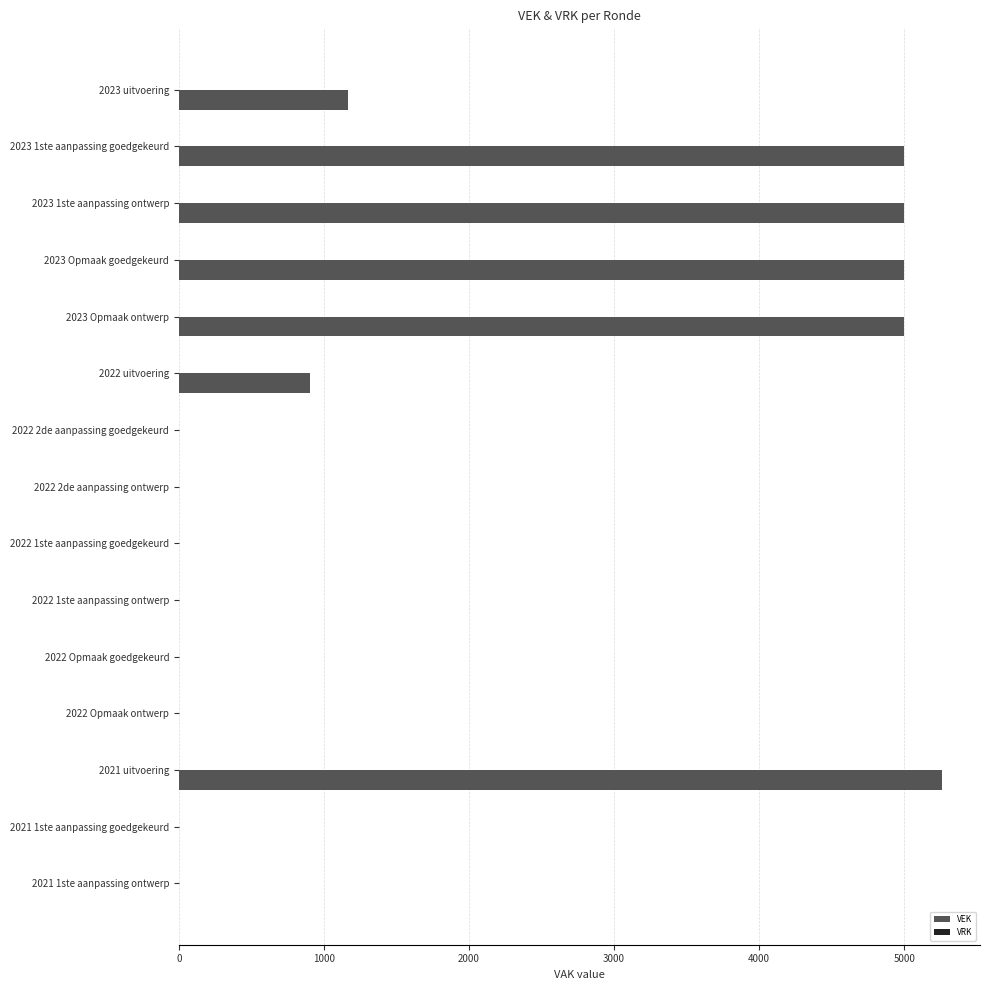

What is the sum of all values?

27323